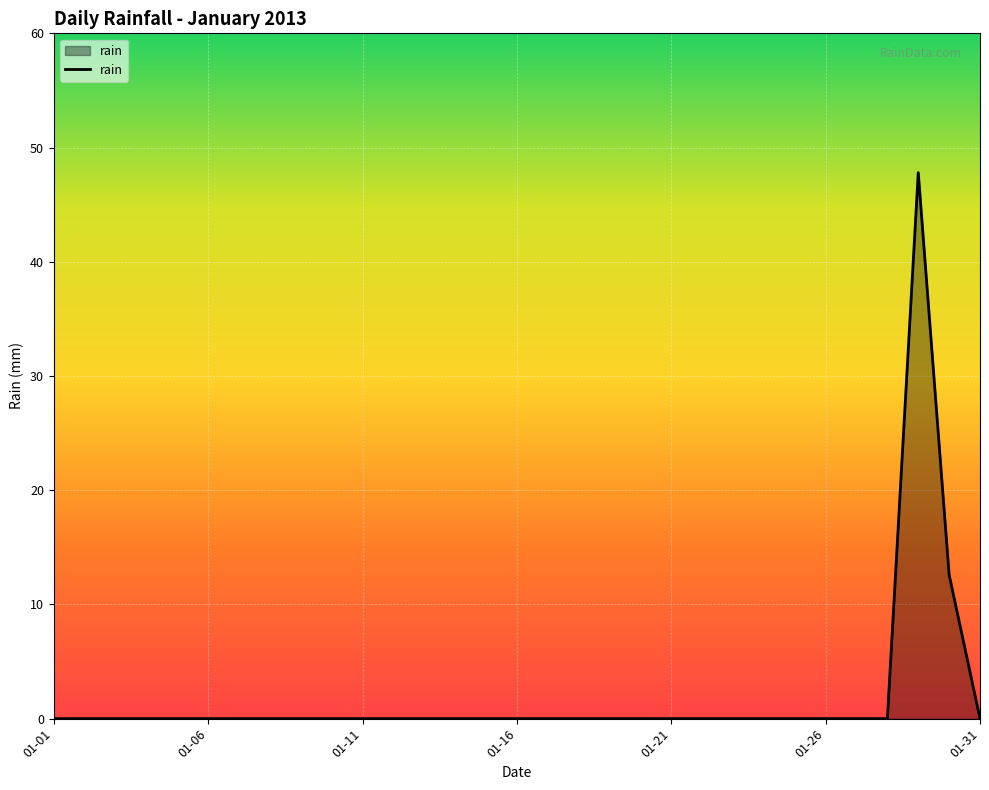

What is the maximum value shown in the chart?

47.8